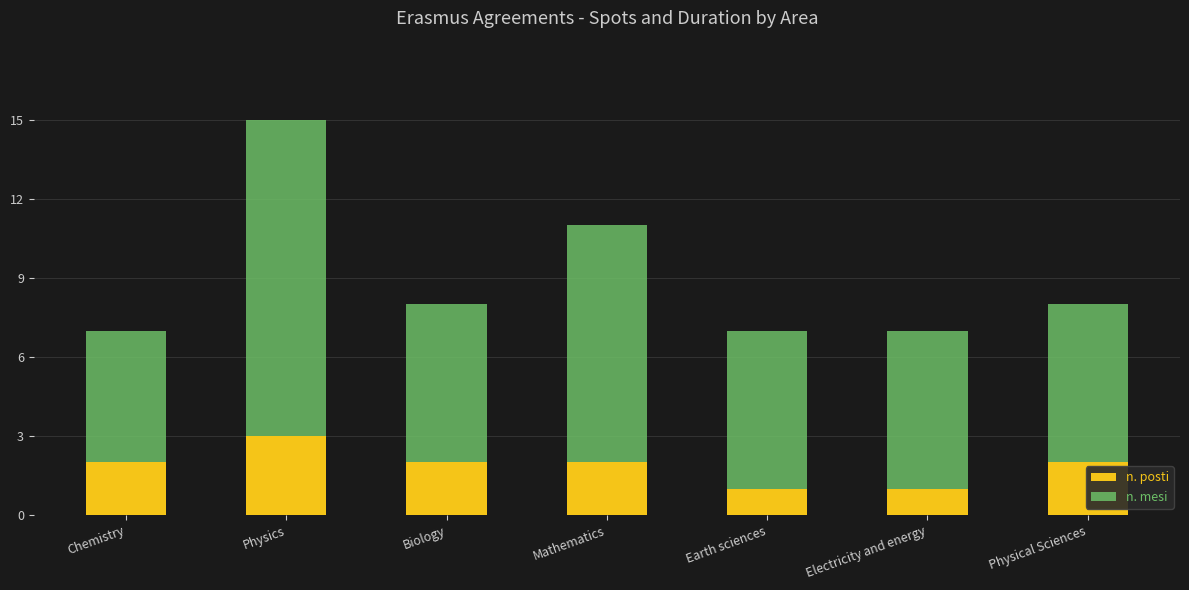

How many series are shown in this chart?

2